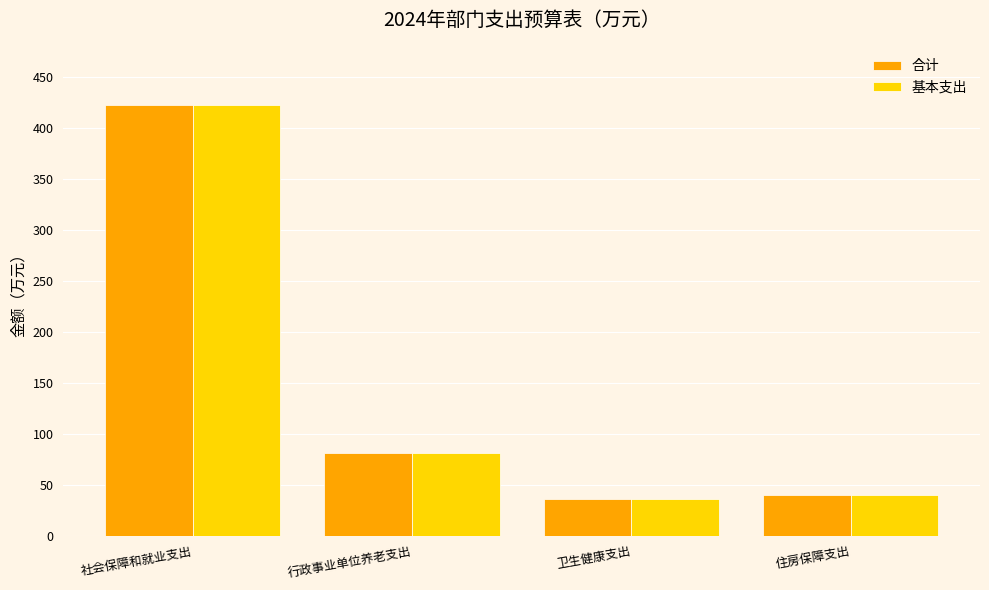

What are all the series names shown in the legend?

合计, 基本支出